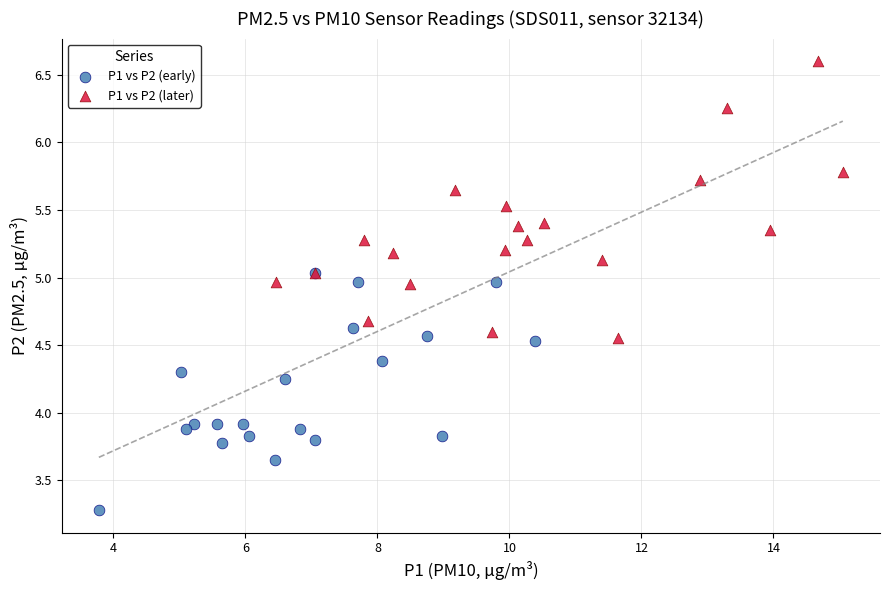

Which series has the widest spread of Y values?

P1 vs P2 (later)